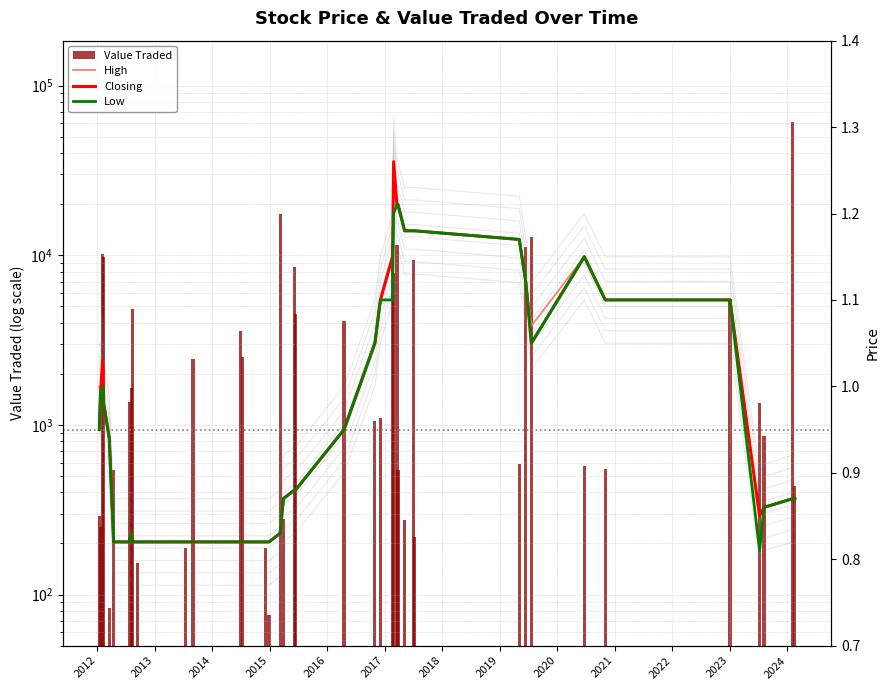

What is the value of the High bar at the 18th from the left?

0.9